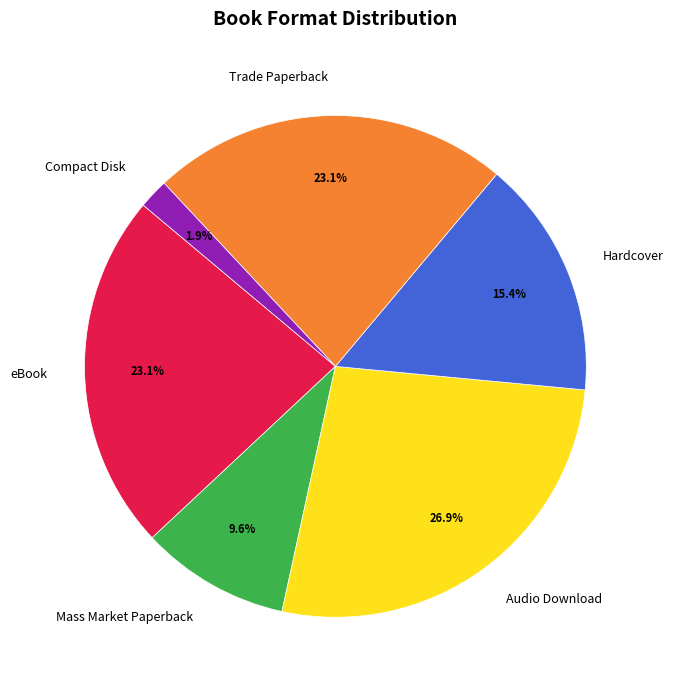

What percentage is the Mass Market Paperback slice, to the nearest percent?

10%